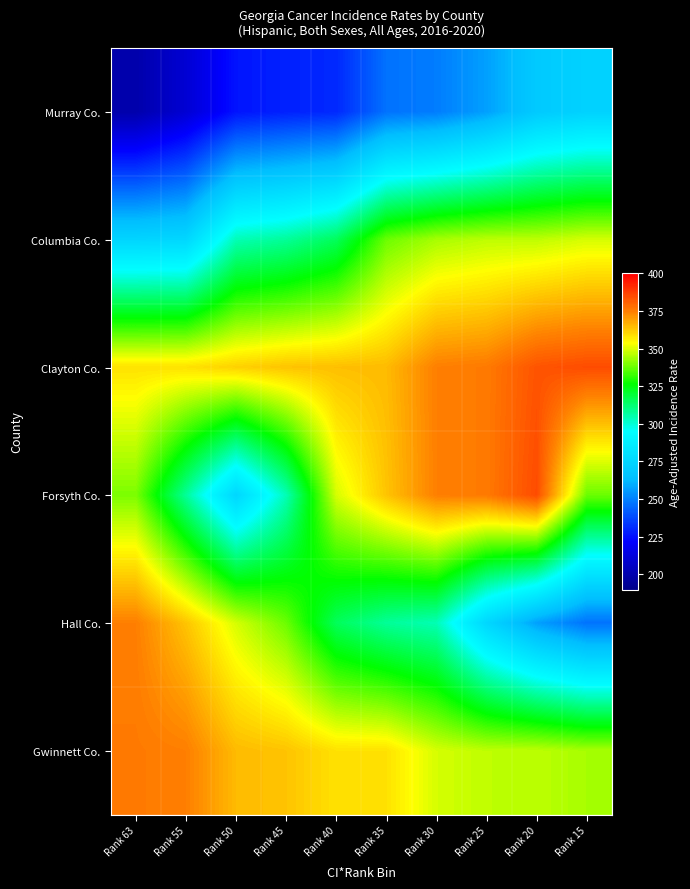

At how many categories does at least one series exceed 364?

8